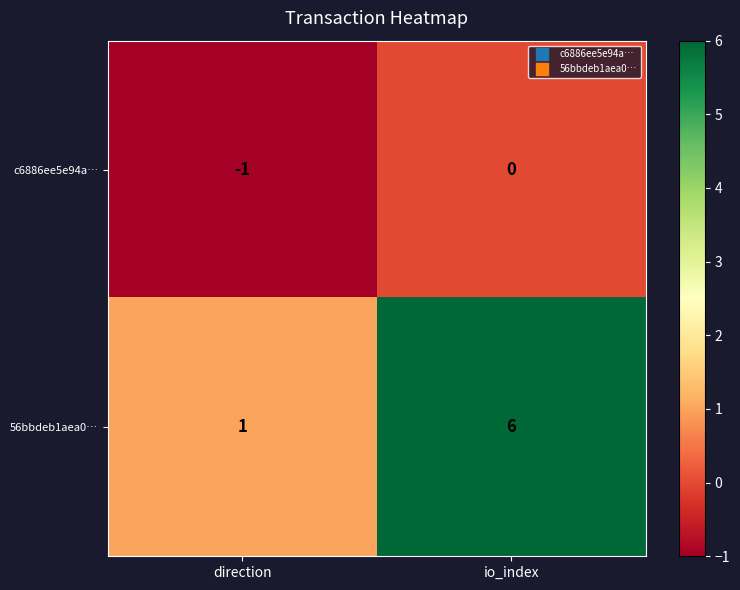

Is it true that 56bbdeb1aea0… equals 6 at io_index?

True